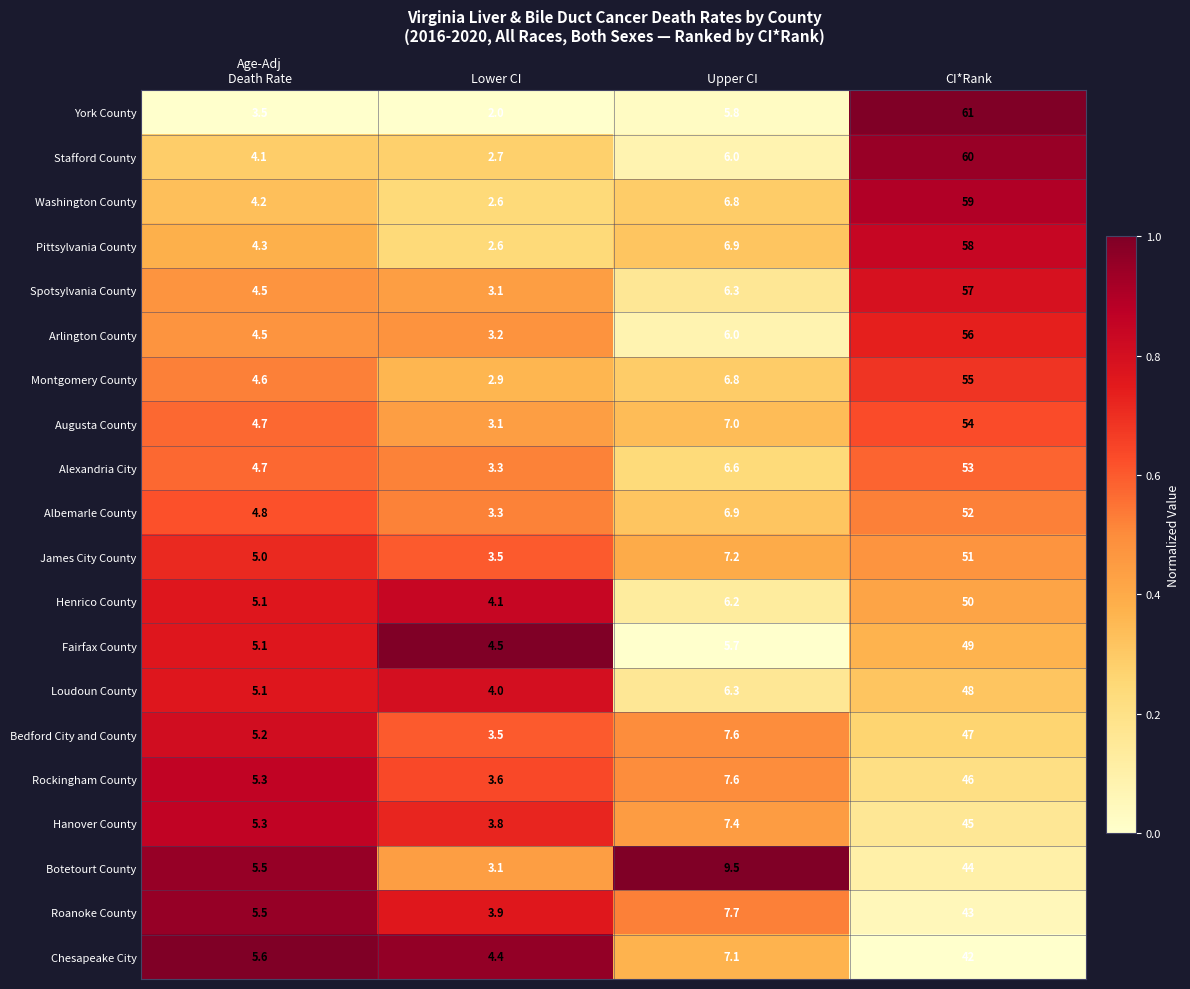

Rank the series by their maximum value, from highest to lowest.

York County, Stafford County, Washington County, Pittsylvania County, Spotsylvania County, Arlington County, Montgomery County, Augusta County, Alexandria City, Albemarle County, James City County, Henrico County, Fairfax County, Loudoun County, Bedford City and County, Rockingham County, Hanover County, Botetourt County, Roanoke County, Chesapeake City